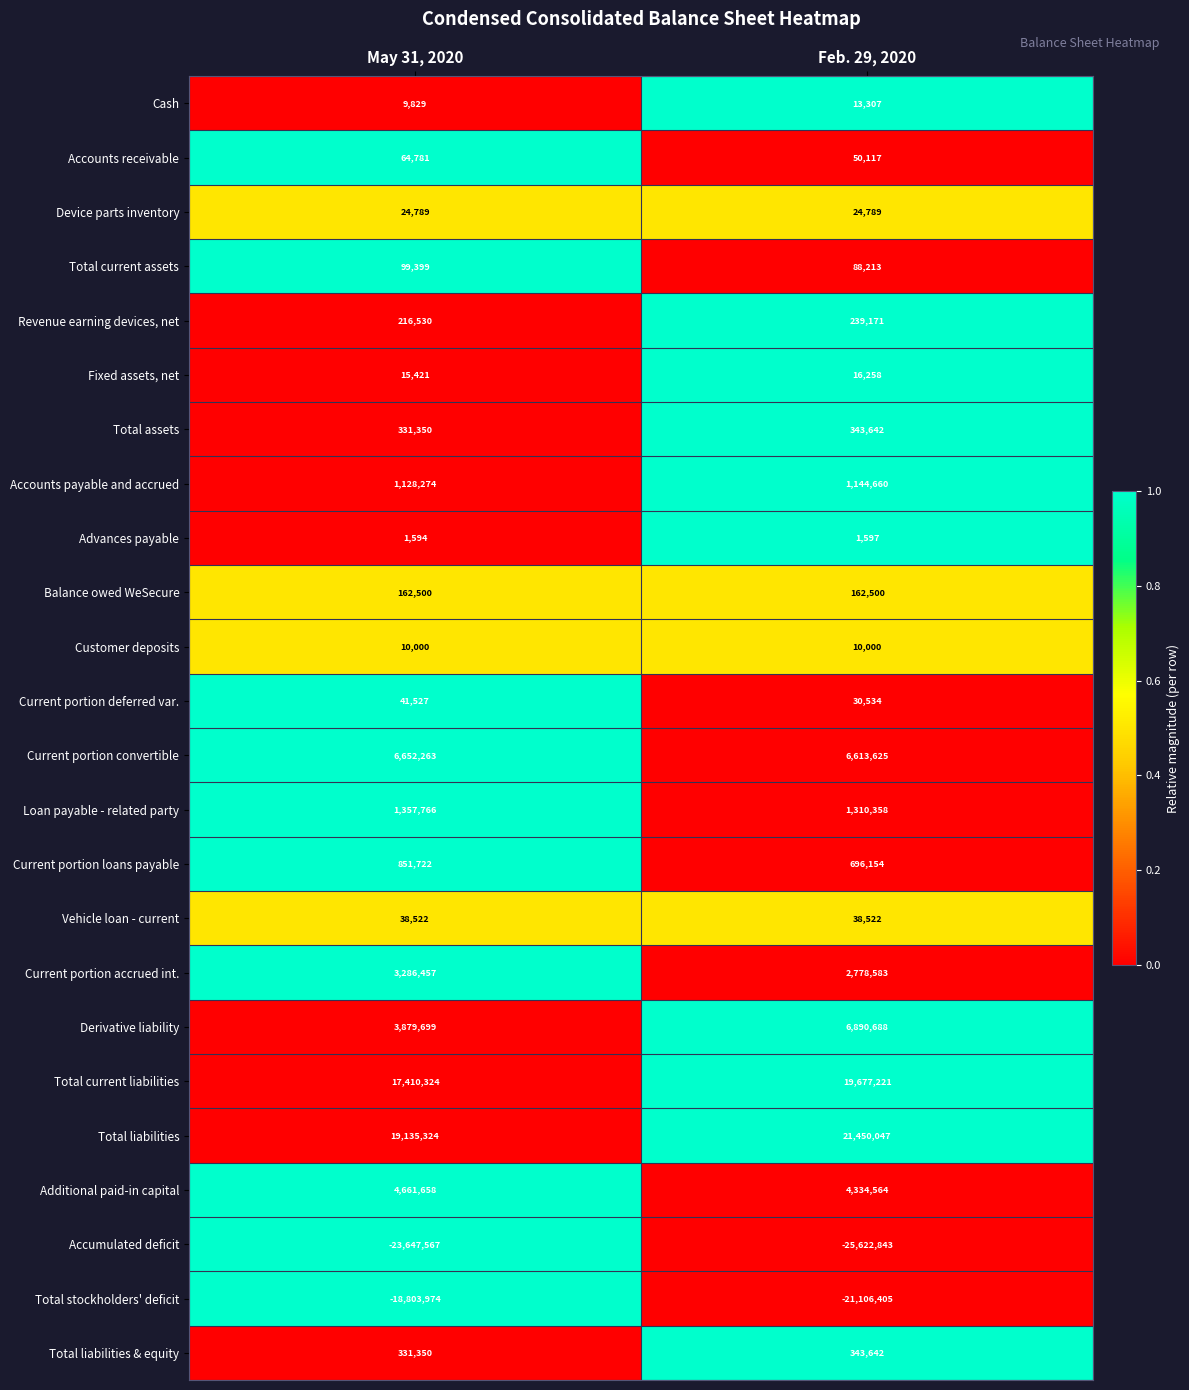

List the labels in order of Advances payable value, smallest first.

May 31, 2020, Feb. 29, 2020